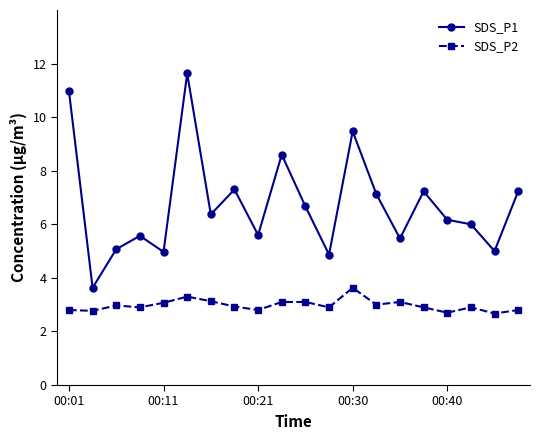

In SDS_P1, how many points are lower than both neighbors (excluding endpoints)?

7